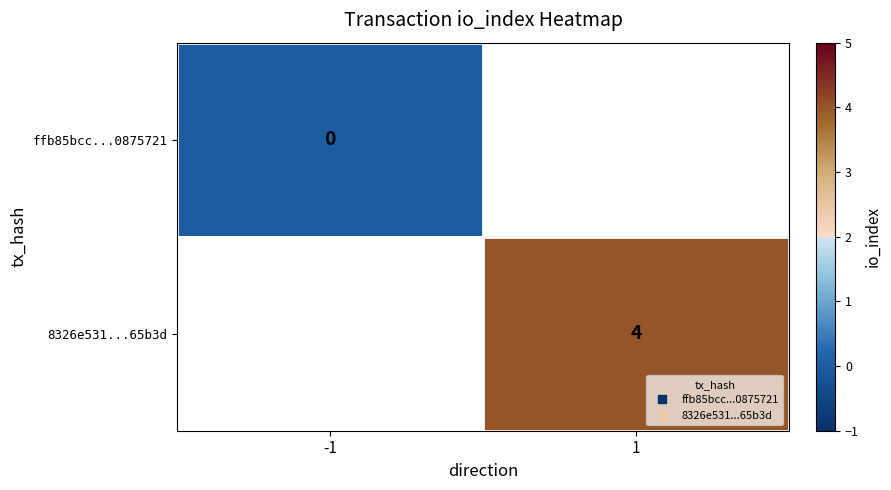

True or false: ffb85bcc...0875721 has a value of 0.0 at -1.

True